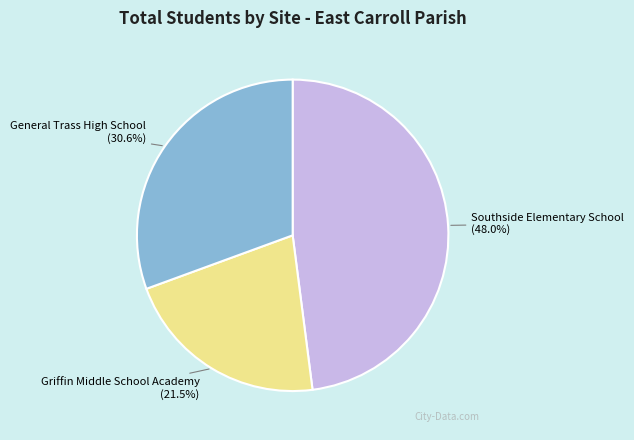

What portion of the pie excludes Griffin Middle School Academy?

78.5%